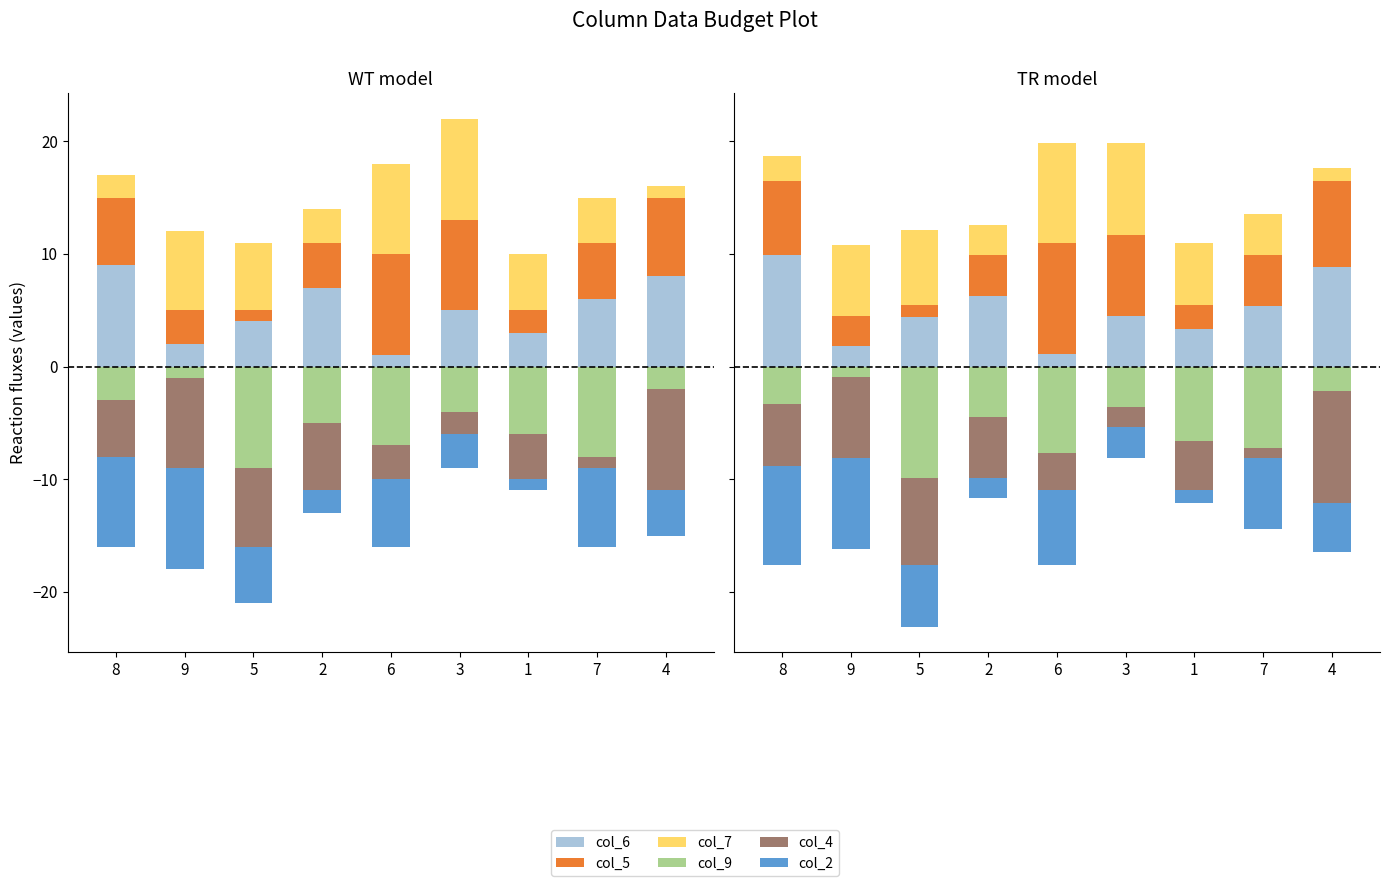

The col_5 series shows 3.6 at 2. True or false?

True